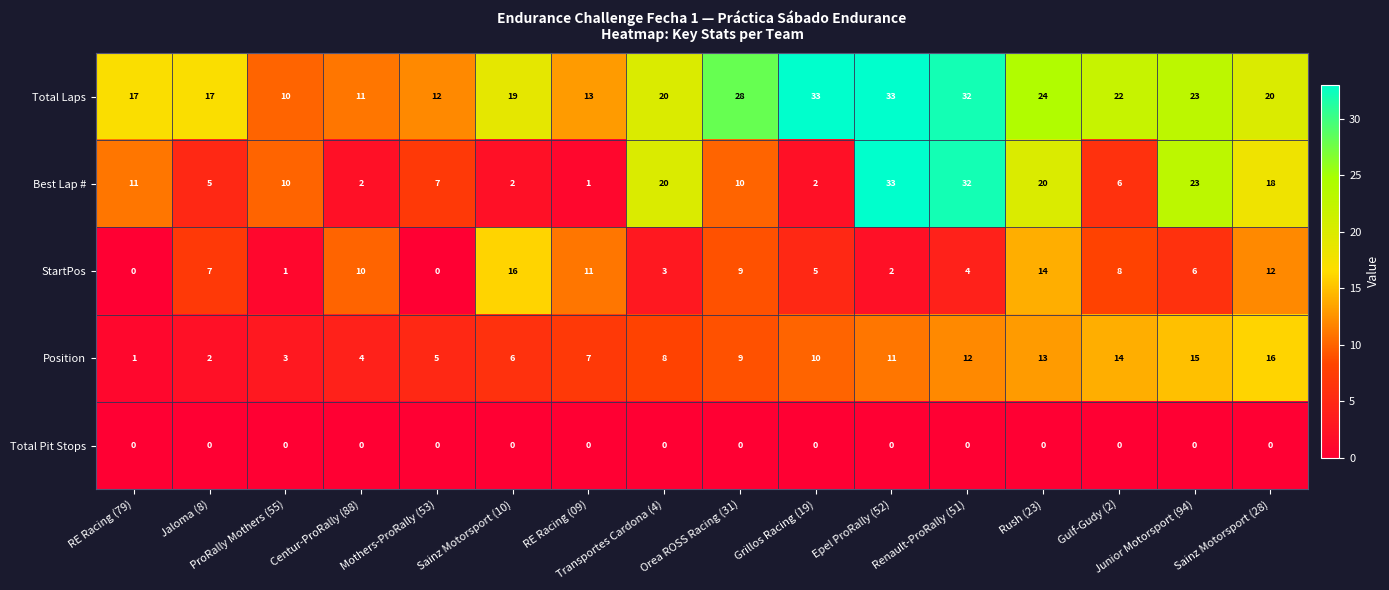

Which series has the largest range (max minus min)?

Best Lap #